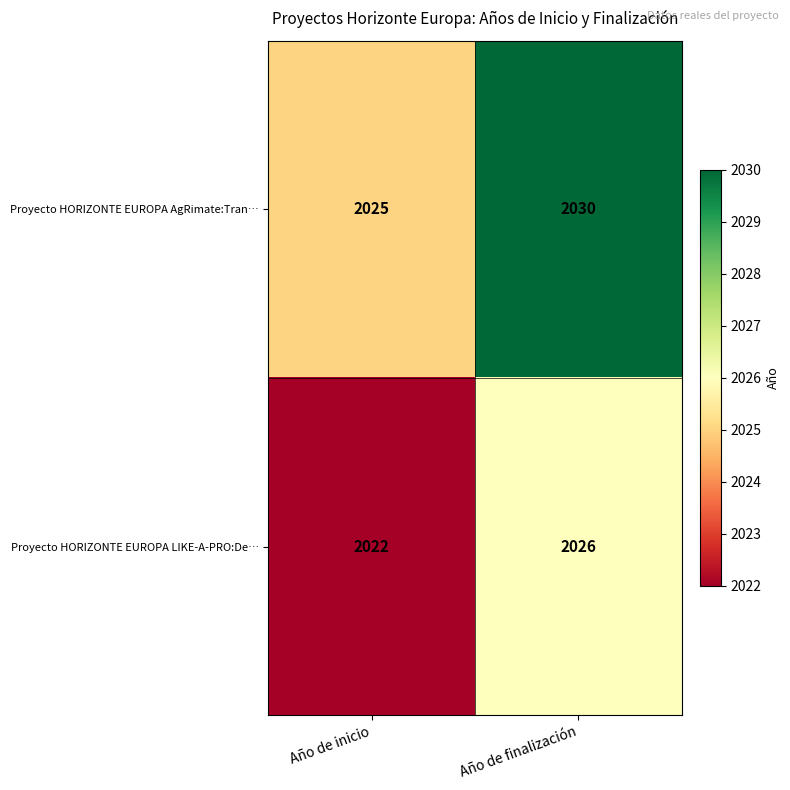

At which label is Proyecto HORIZONTE EUROPA AgRimate:Tran… closest to 2027?

Año de inicio